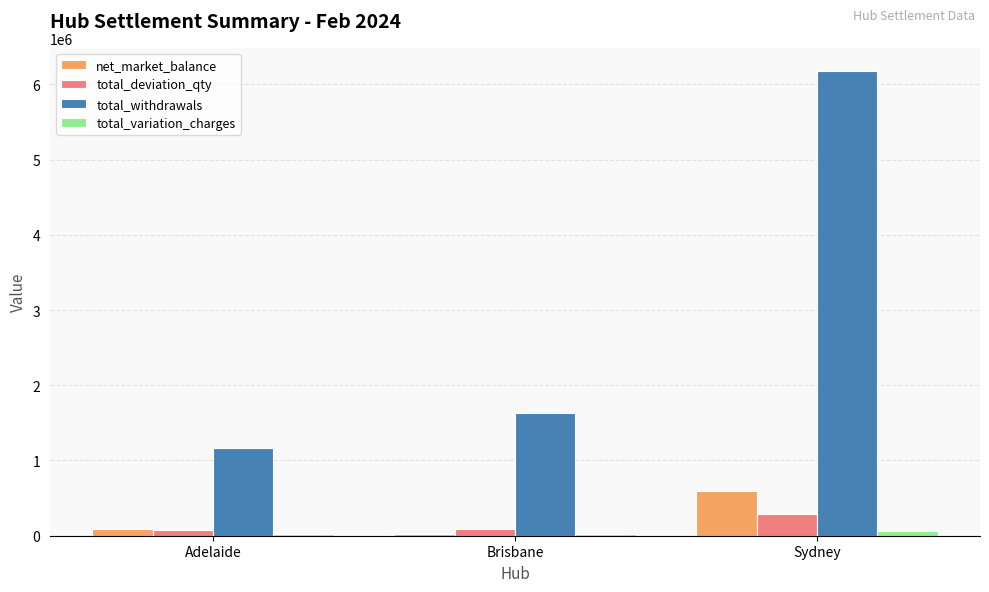

What is the difference between the highest and lowest values at Sydney?

6115987.0